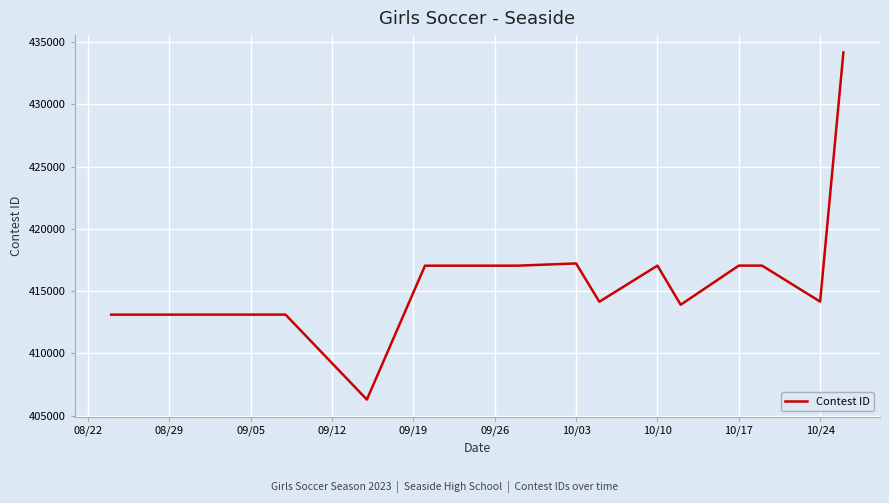

What is the maximum value shown in the chart?

434159